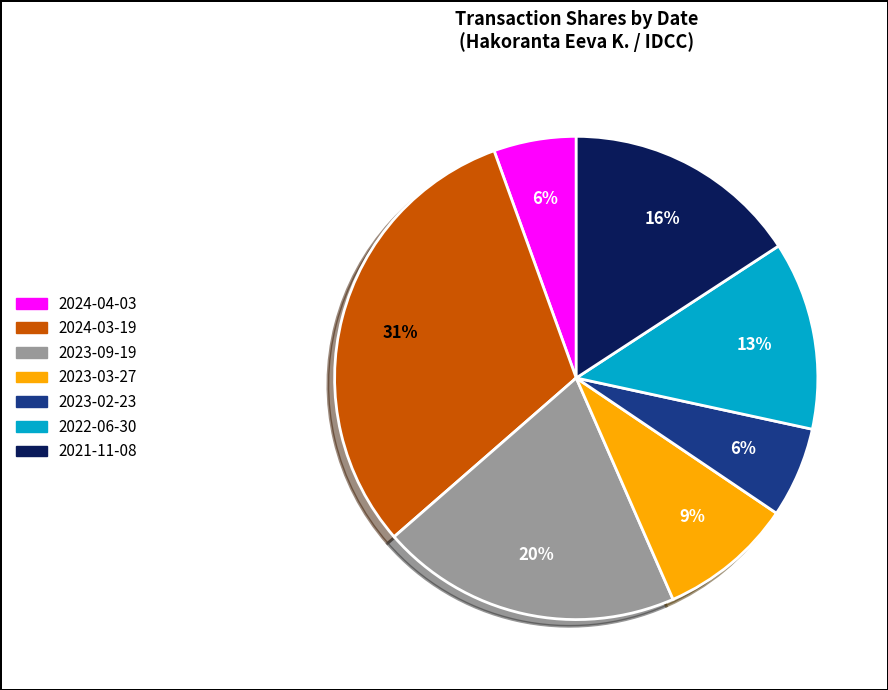

To the nearest percent, what percentage of the pie is 2024-03-19?

31%